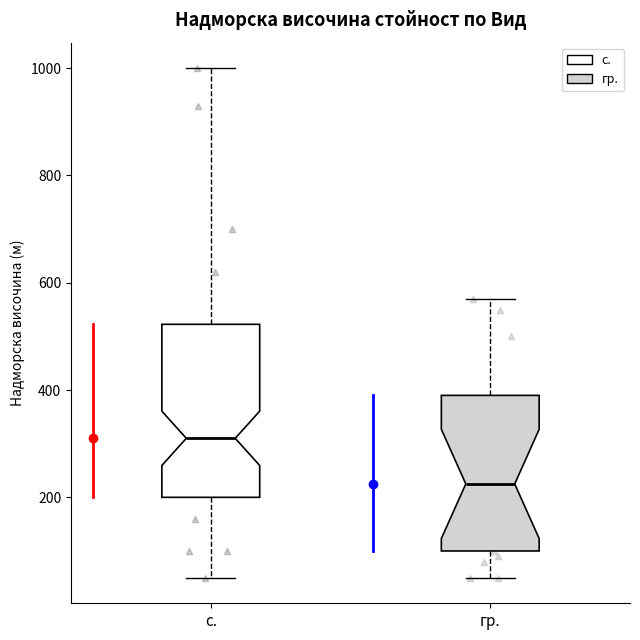

Reading left to right, transcribe this box plot: for each box, give where its median line is, the range the box spans, and where its two whiskers end, as read against the y-axis. The values are not printed on the chart, so give them approximately, as read against the axis.

с.: median 320, box 200 to 520, whiskers 60 to 1000
гр.: median 220, box 100 to 400, whiskers 60 to 580